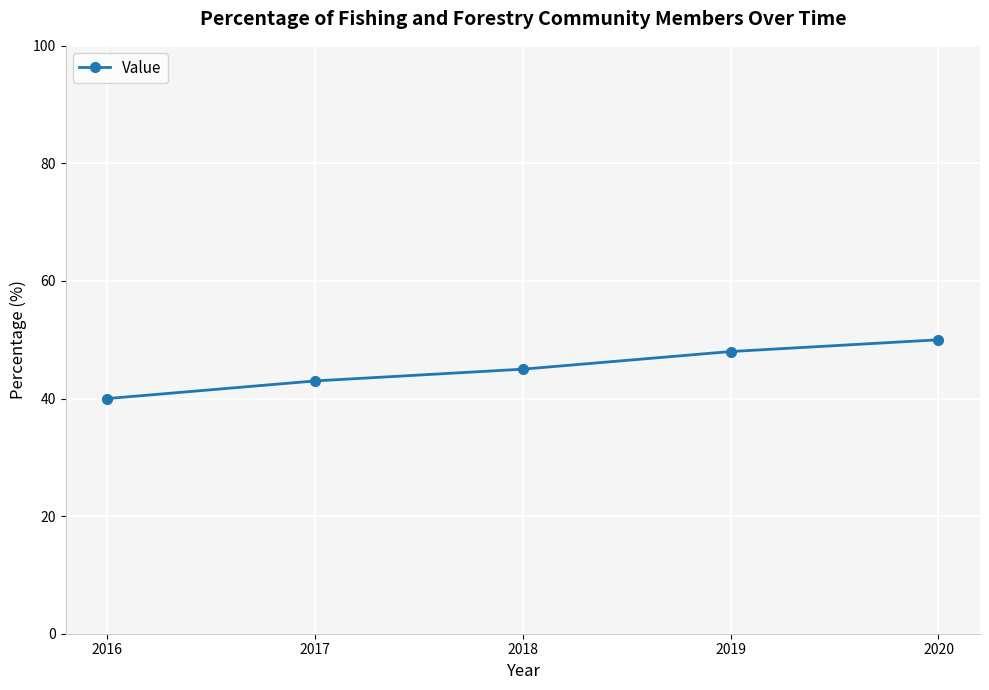

How many values are between 43 and 48?

3